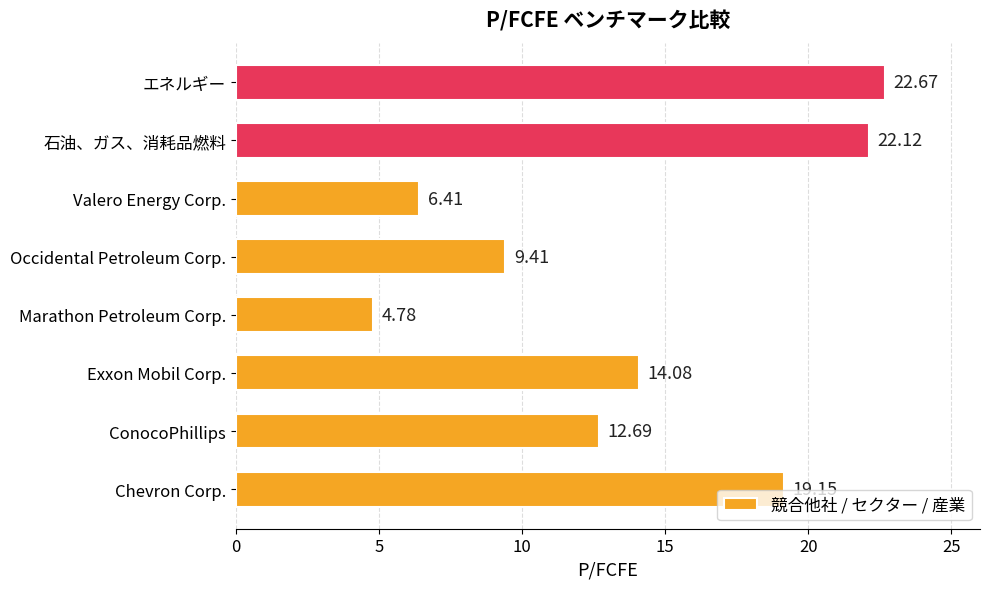

Count the number of data series in this chart.

1